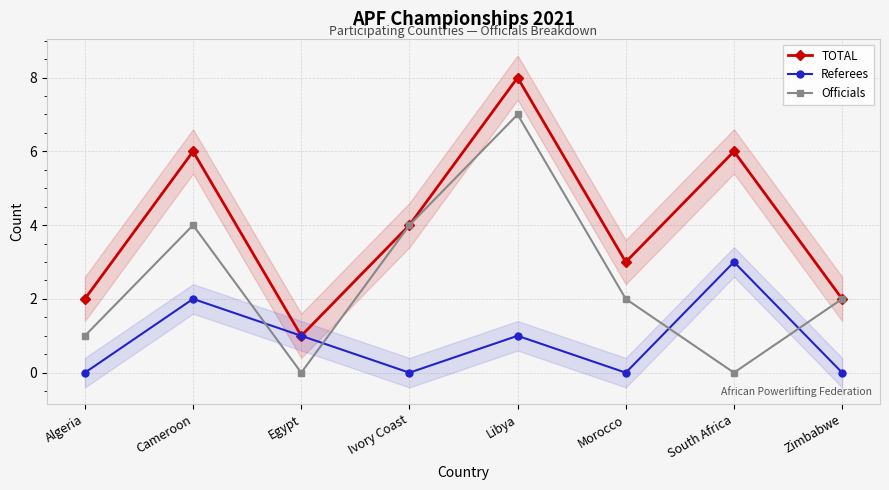

How many interior local peaks does the TOTAL series have?

3